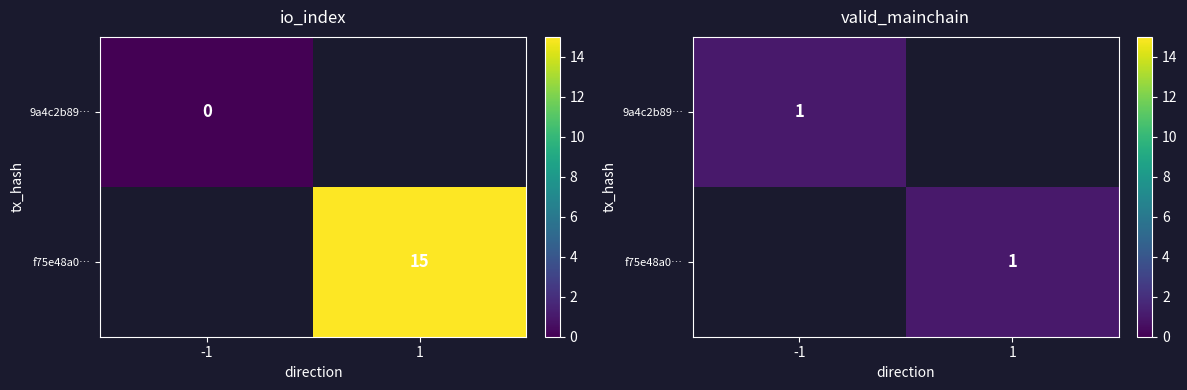

Which series changed the most between direction and io_index?

f75e48a0cb4e573b8c6e3ab0339e115038cffc7